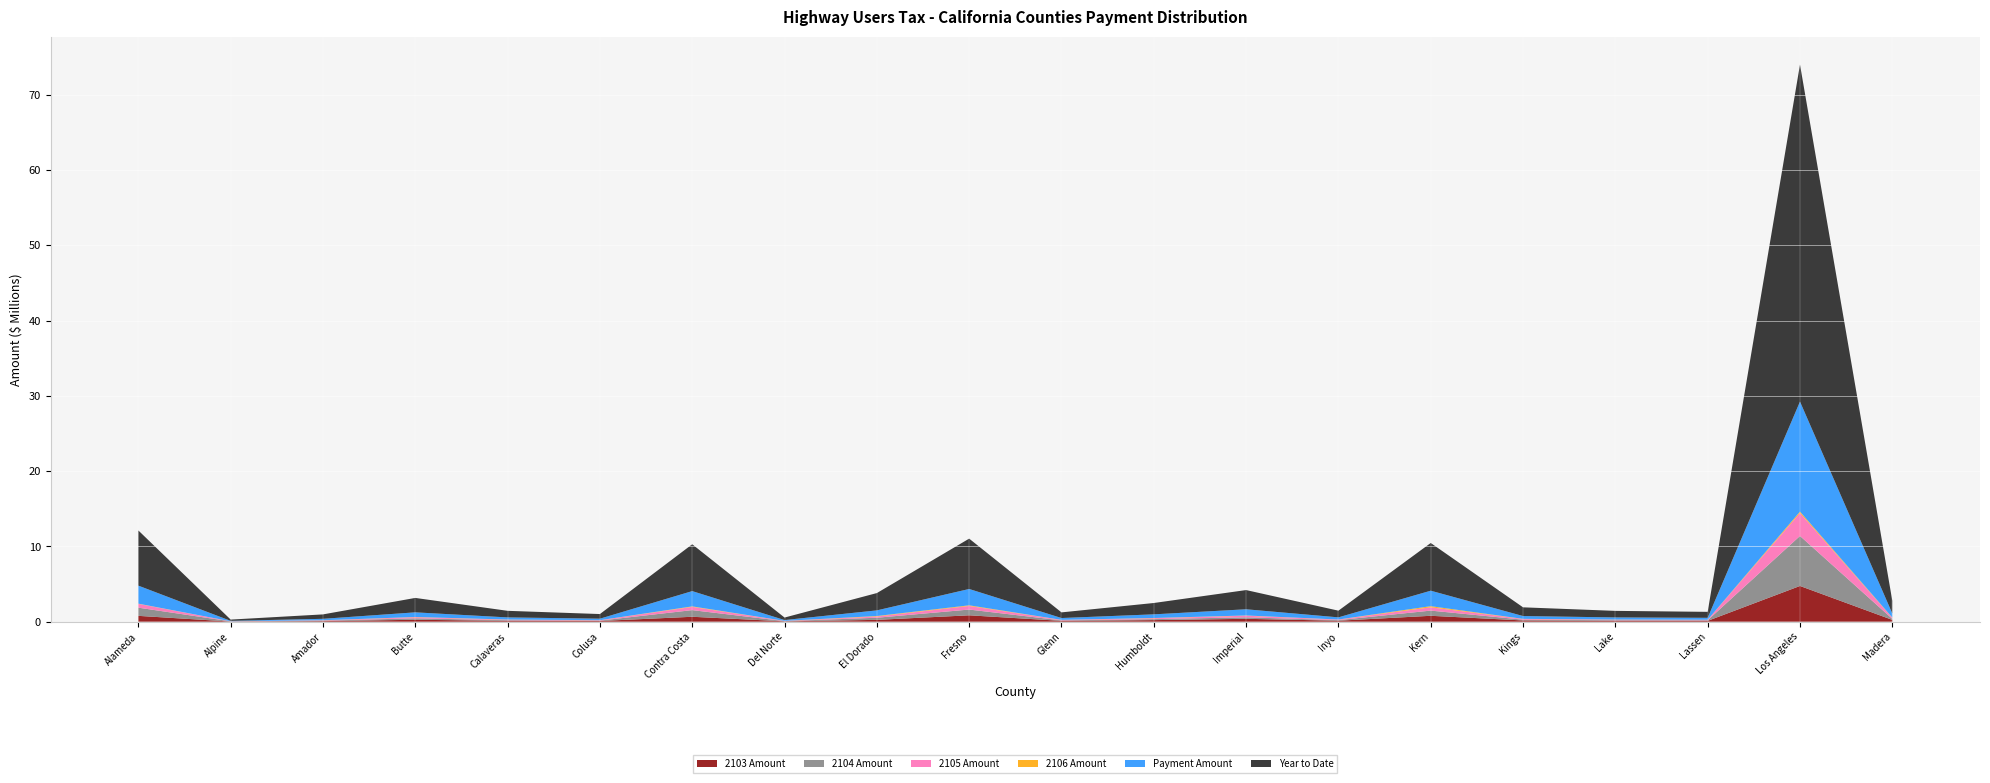

Reading left to right, extract all data points from this chart.

2103 Amount: Alameda=772072.5	Alpine=14995.6	Amador=75107.8	Butte=252324.4	Calaveras=113702.6	Colusa=89011.2	Contra Costa=651407.6	Del Norte=46171.8	El Dorado=240167.4	Fresno=845380.4	Glenn=108348.9	Humboldt=205195.7	Imperial=380136.9	Inyo=125992.9	Kern=781277.6	Kings=161356.4	Lake=112615.9	Lassen=108359.2	Los Angeles=4743324.4	Madera=237646.1
2104 Amount: Alameda=1088900.0	Alpine=26052.8	Amador=57477.4	Butte=194330.2	Calaveras=79889.3	Colusa=50623.7	Contra Costa=883411.9	Del Norte=26371.5	El Dorado=282897.8	Fresno=764011.2	Glenn=61780.3	Humboldt=135090.6	Imperial=197407.9	Inyo=80193.4	Kern=689281.5	Kings=105330.4	Lake=79152.9	Lassen=77300.0	Los Angeles=6642497.2	Madera=136404.1
2105 Amount: Alameda=503823.4	Alpine=11933.1	Amador=42308.9	Butte=142136.8	Calaveras=64049.7	Colusa=50140.9	Contra Costa=429388.0	Del Norte=26009.1	El Dorado=161683.5	Fresno=476210.8	Glenn=61034.0	Humboldt=115588.6	Imperial=214134.8	Inyo=70973.0	Kern=440101.0	Kings=90893.6	Lake=63437.6	Lassen=61039.7	Los Angeles=3050424.2	Madera=133868.2
2106 Amount: Alameda=28619.1	Alpine=1731.1	Amador=15102.6	Butte=31023.3	Calaveras=25617.0	Colusa=8963.7	Contra Costa=66299.2	Del Norte=8859.1	El Dorado=65001.1	Fresno=85896.4	Glenn=11029.1	Humboldt=31122.0	Imperial=31512.8	Inyo=9677.0	Kern=146873.9	Kings=16784.6	Lake=26617.9	Lassen=9456.9	Los Angeles=180404.0	Madera=38606.9
Payment Amount: Alameda=2393415.0	Alpine=54712.6	Amador=189996.7	Butte=619814.7	Calaveras=283258.5	Colusa=198739.4	Contra Costa=2030506.6	Del Norte=107411.6	El Dorado=749749.8	Fresno=2171498.8	Glenn=242192.4	Humboldt=486996.9	Imperial=823192.4	Inyo=286836.4	Kern=2057534.1	Kings=374365.1	Lake=281824.3	Lassen=256155.8	Los Angeles=14616649.8	Madera=546525.3
Year to Date: Alameda=7329383.3	Alpine=167383.0	Amador=586001.0	Butte=1914499.0	Calaveras=874644.3	Colusa=615320.5	Contra Costa=6219602.9	Del Norte=331738.6	El Dorado=2300550.1	Fresno=6687386.8	Glenn=750194.9	Humboldt=1506478.8	Imperial=2551976.9	Inyo=887854.5	Kern=6336326.6	Kings=1156697.5	Lake=870344.6	Lassen=793169.7	Los Angeles=44771045.8	Madera=1688322.6